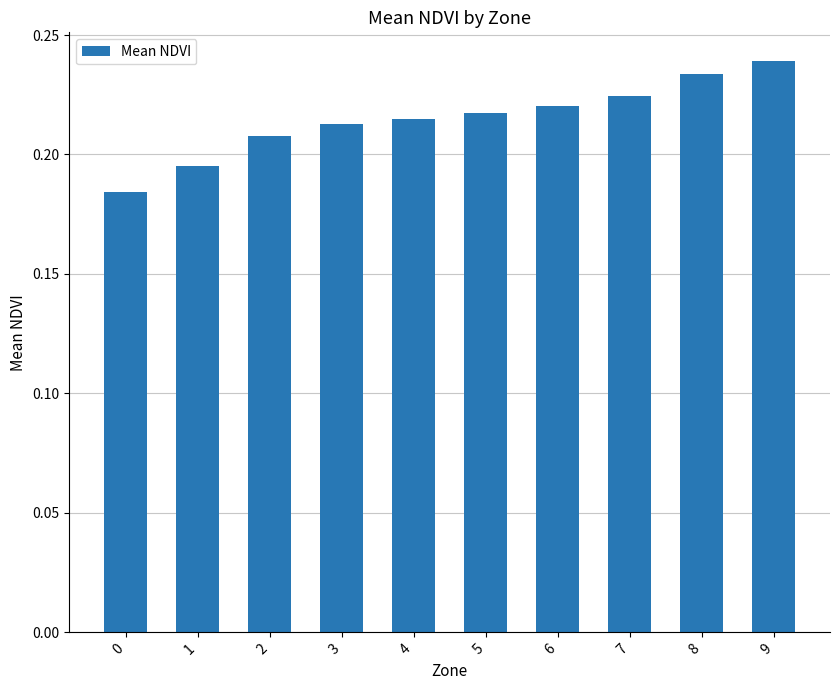

What is the sum of the values at 0 and 8?

0.4